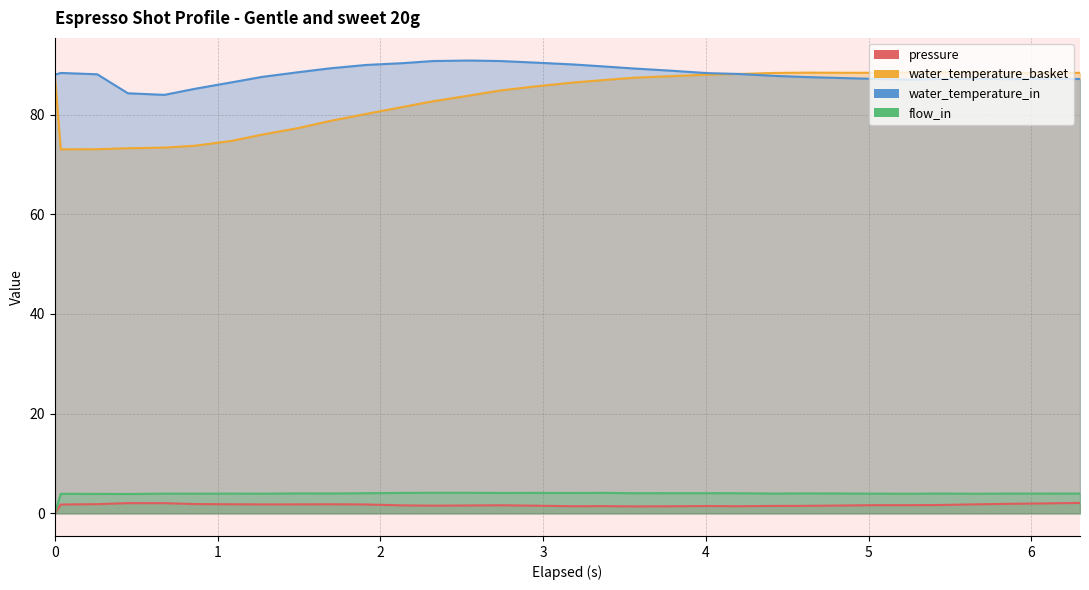

In flow_in, how many points are lower than both neighbors (excluding endpoints)?

11